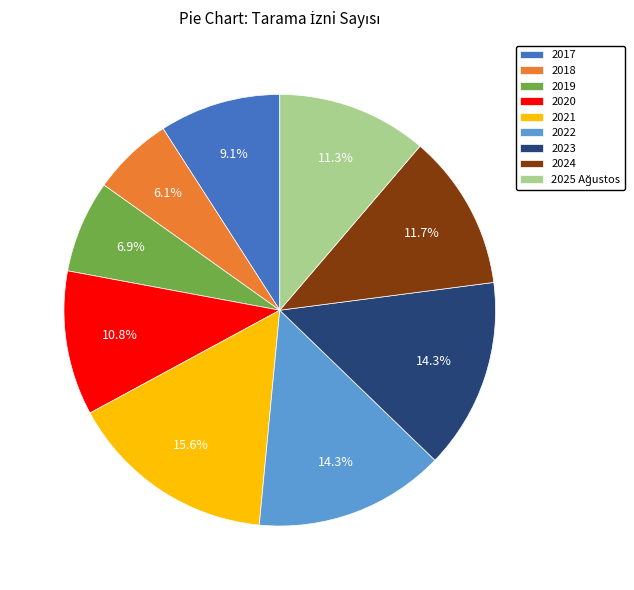

Which slice is the largest?

2021